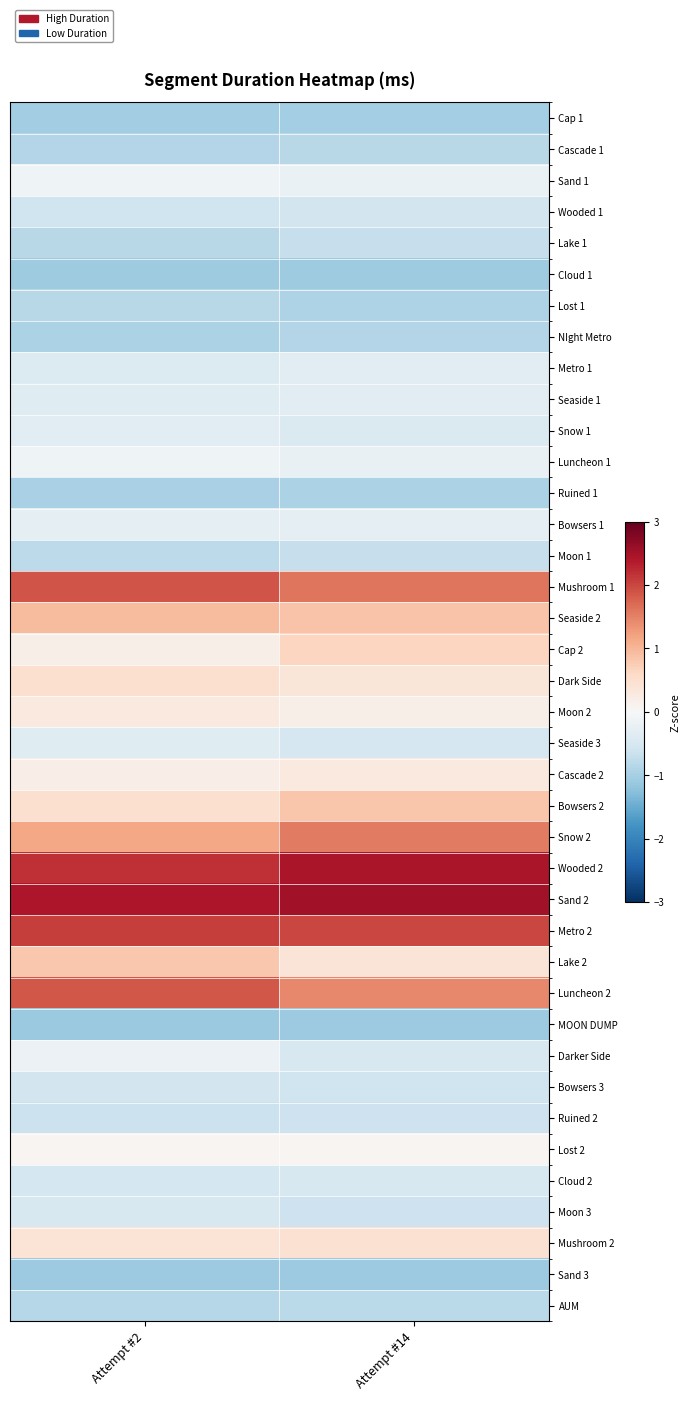

Reading right to left, what are all the values shown in this chart?

Cap 1: Attempt #14=-1.0	Attempt #2=-1.0
Cascade 1: Attempt #14=-0.8	Attempt #2=-0.9
Sand 1: Attempt #14=-0.2	Attempt #2=-0.1
Wooded 1: Attempt #14=-0.5	Attempt #2=-0.6
Lake 1: Attempt #14=-0.7	Attempt #2=-0.8
Cloud 1: Attempt #14=-1.1	Attempt #2=-1.1
Lost 1: Attempt #14=-0.9	Attempt #2=-0.8
NIght Metro: Attempt #14=-0.9	Attempt #2=-0.9
Metro 1: Attempt #14=-0.3	Attempt #2=-0.4
Seaside 1: Attempt #14=-0.3	Attempt #2=-0.4
Snow 1: Attempt #14=-0.4	Attempt #2=-0.3
Luncheon 1: Attempt #14=-0.2	Attempt #2=-0.1
Ruined 1: Attempt #14=-1.0	Attempt #2=-1.0
Bowsers 1: Attempt #14=-0.3	Attempt #2=-0.3
Moon 1: Attempt #14=-0.7	Attempt #2=-0.8
Mushroom 1: Attempt #14=1.6	Attempt #2=1.9
Seaside 2: Attempt #14=0.9	Attempt #2=1.0
Cap 2: Attempt #14=0.7	Attempt #2=0.2
Dark Side: Attempt #14=0.4	Attempt #2=0.5
Moon 2: Attempt #14=0.2	Attempt #2=0.3
Seaside 3: Attempt #14=-0.5	Attempt #2=-0.4
Cascade 2: Attempt #14=0.3	Attempt #2=0.2
Bowsers 2: Attempt #14=0.8	Attempt #2=0.5
Snow 2: Attempt #14=1.6	Attempt #2=1.2
Wooded 2: Attempt #14=2.5	Attempt #2=2.2
Sand 2: Attempt #14=2.5	Attempt #2=2.4
Metro 2: Attempt #14=2.0	Attempt #2=2.1
Lake 2: Attempt #14=0.4	Attempt #2=0.8
Luncheon 2: Attempt #14=1.4	Attempt #2=1.9
MOON DUMP: Attempt #14=-1.1	Attempt #2=-1.1
Darker Side: Attempt #14=-0.5	Attempt #2=-0.2
Bowsers 3: Attempt #14=-0.6	Attempt #2=-0.5
Ruined 2: Attempt #14=-0.6	Attempt #2=-0.6
Lost 2: Attempt #14=0.1	Attempt #2=0.1
Cloud 2: Attempt #14=-0.5	Attempt #2=-0.5
Moon 3: Attempt #14=-0.6	Attempt #2=-0.5
Mushroom 2: Attempt #14=0.4	Attempt #2=0.4
Sand 3: Attempt #14=-1.1	Attempt #2=-1.1
AUM: Attempt #14=-0.8	Attempt #2=-0.9